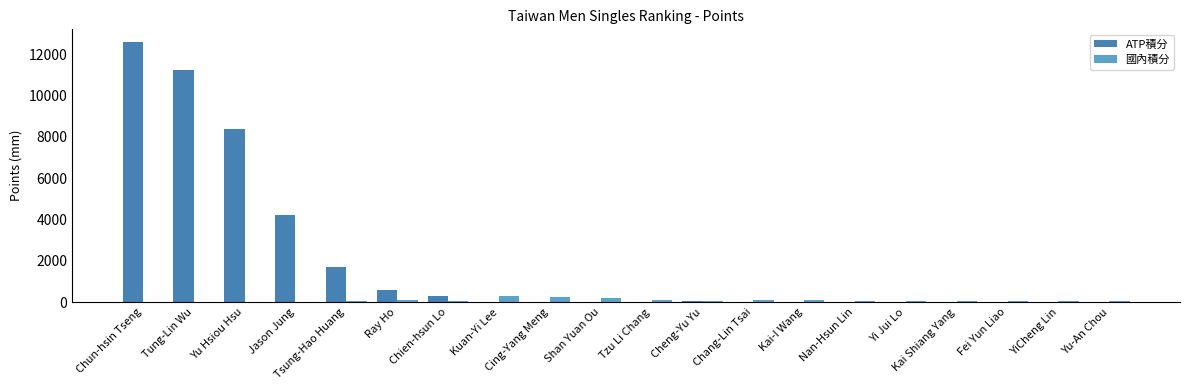

Between Yu Hsiou Hsu and Yi Jui Lo, which series saw the biggest shift?

ATP積分